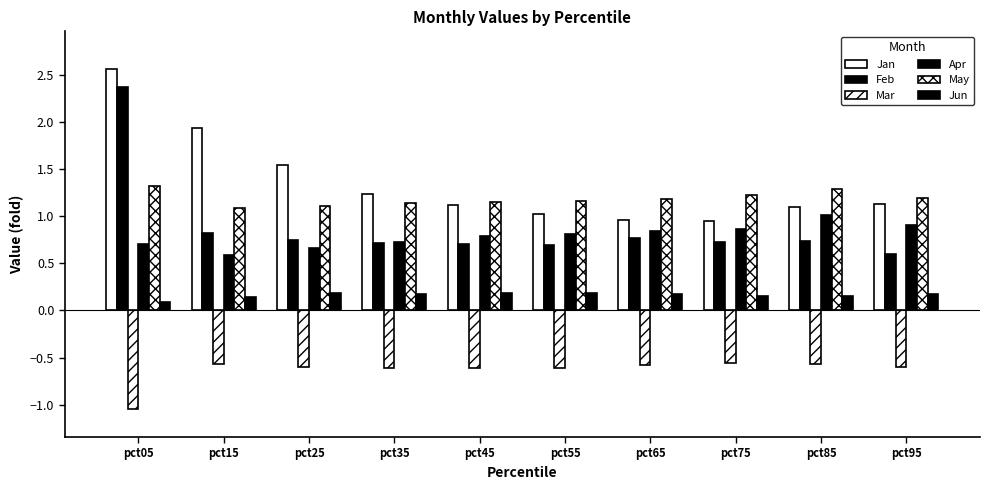

How many bars are there in total?

60